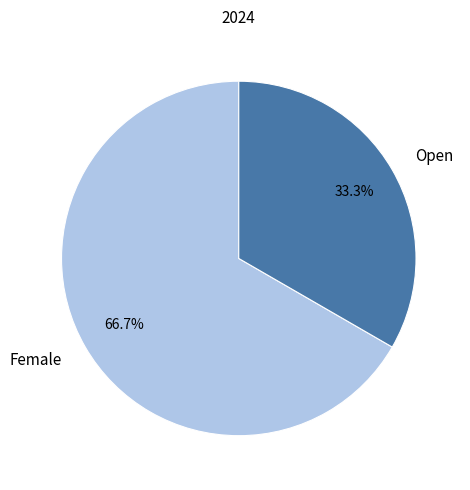

Approximately how many times larger is the value at Female compared to Open?

2.0